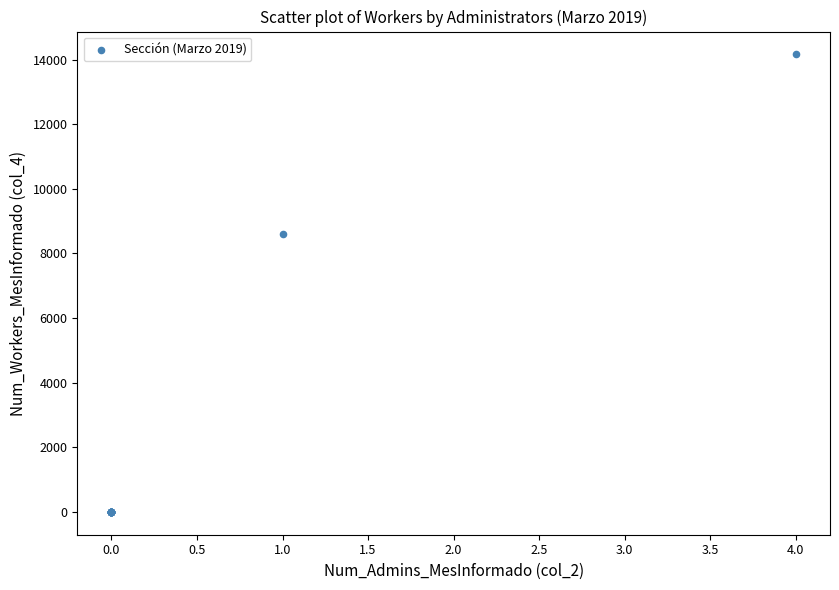

What Y value in the scatter plot is closest to 7080?

8612